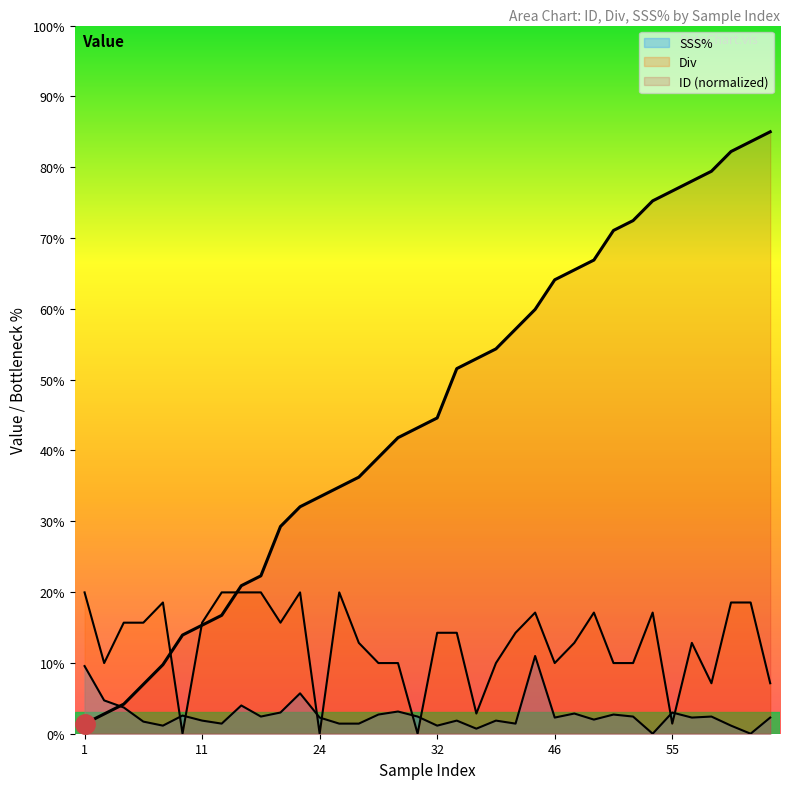

In Div, how many points are higher than both neighbors (excluding endpoints)?

7